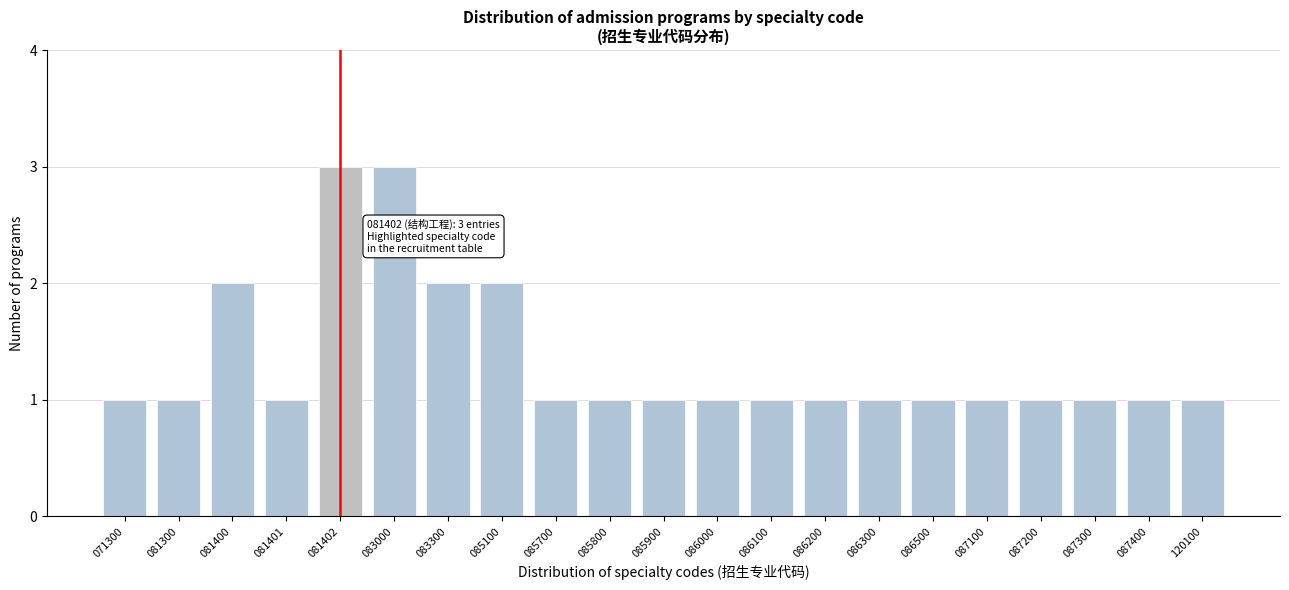

Reading left to right, transcribe all the data shown in this chart.

071300=1	081300=1	081400=2	081401=1	081402=3	083000=3	083300=2	085100=2	085700=1	085800=1	085900=1	086000=1	086100=1	086200=1	086300=1	086500=1	087100=1	087200=1	087300=1	087400=1	120100=1